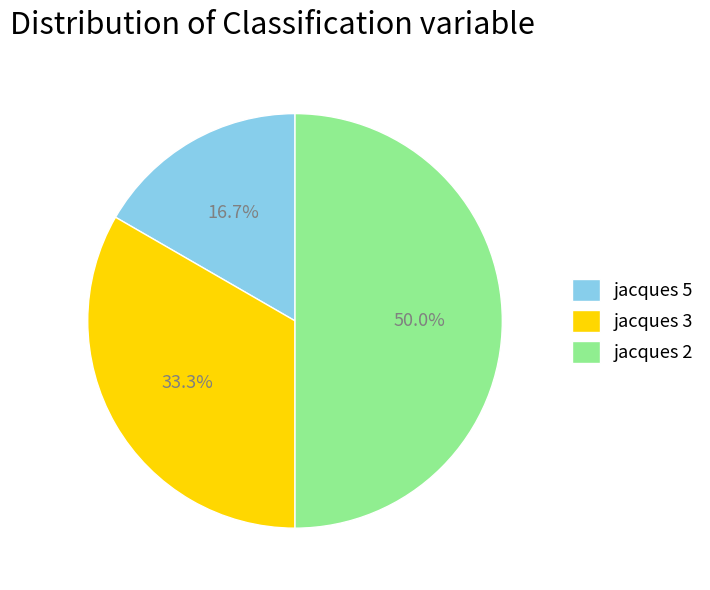

Between jacques 5 and jacques 2, which is larger?

jacques 2